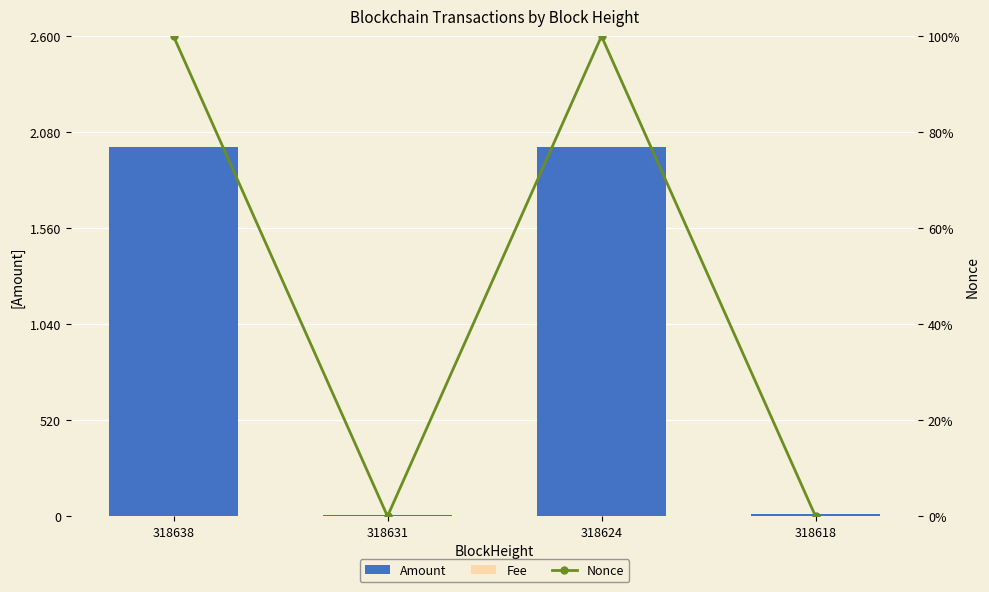

List the labels in order of Nonce value, largest first.

318638, 318624, 318631, 318618